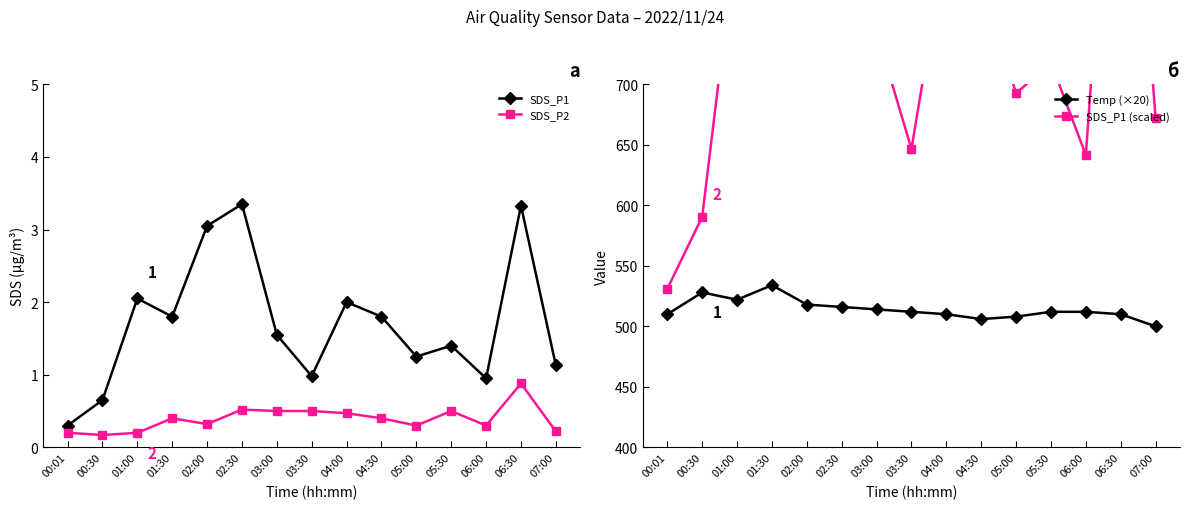

What is the label of the 5th point from the left?

02:00